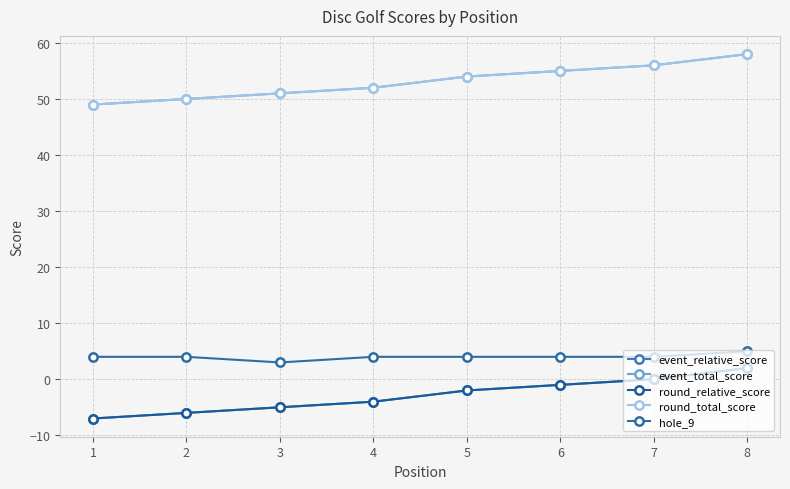

Is the value of event_relative_score at 5 greater than the value of round_total_score at 7?

No